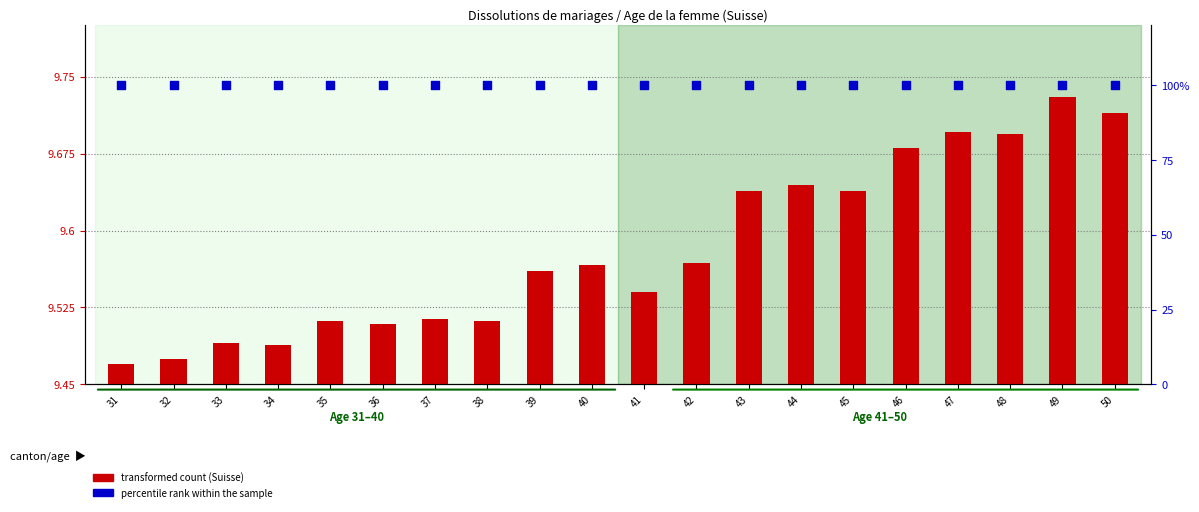

Is the value of percentile rank within the sample at 35 greater than the value of transformed count at 38?

Yes